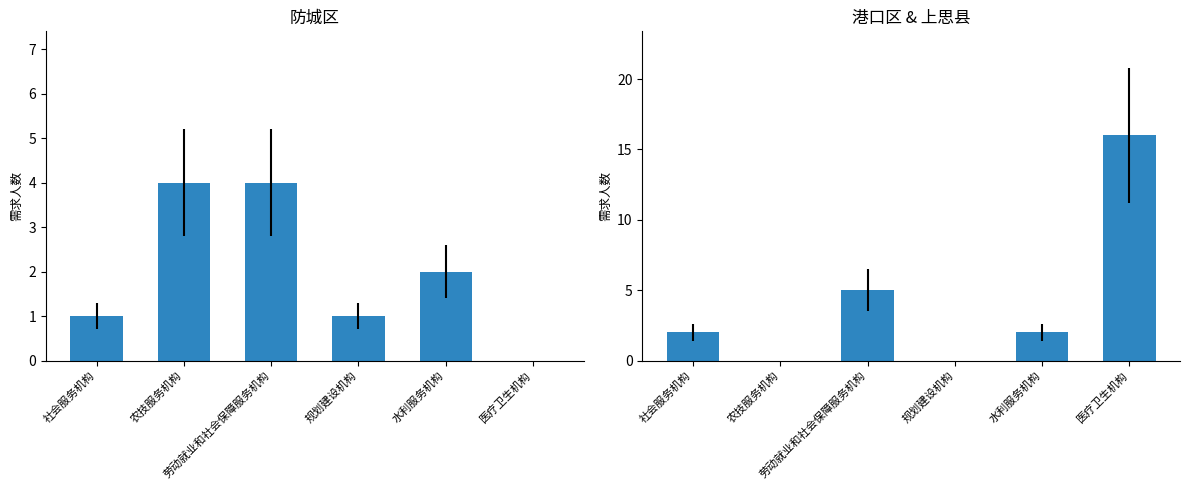

What is the difference between the values at 医疗卫生机构 and 社会服务机构?

14